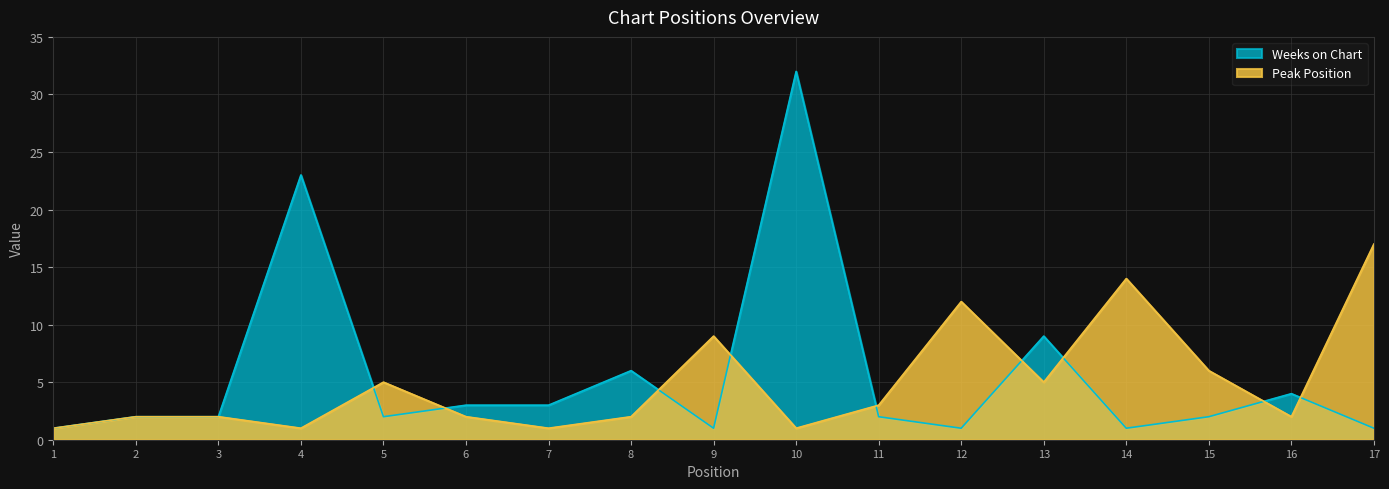

True or false: Weeks on Chart has a value of 2 at 12.

False